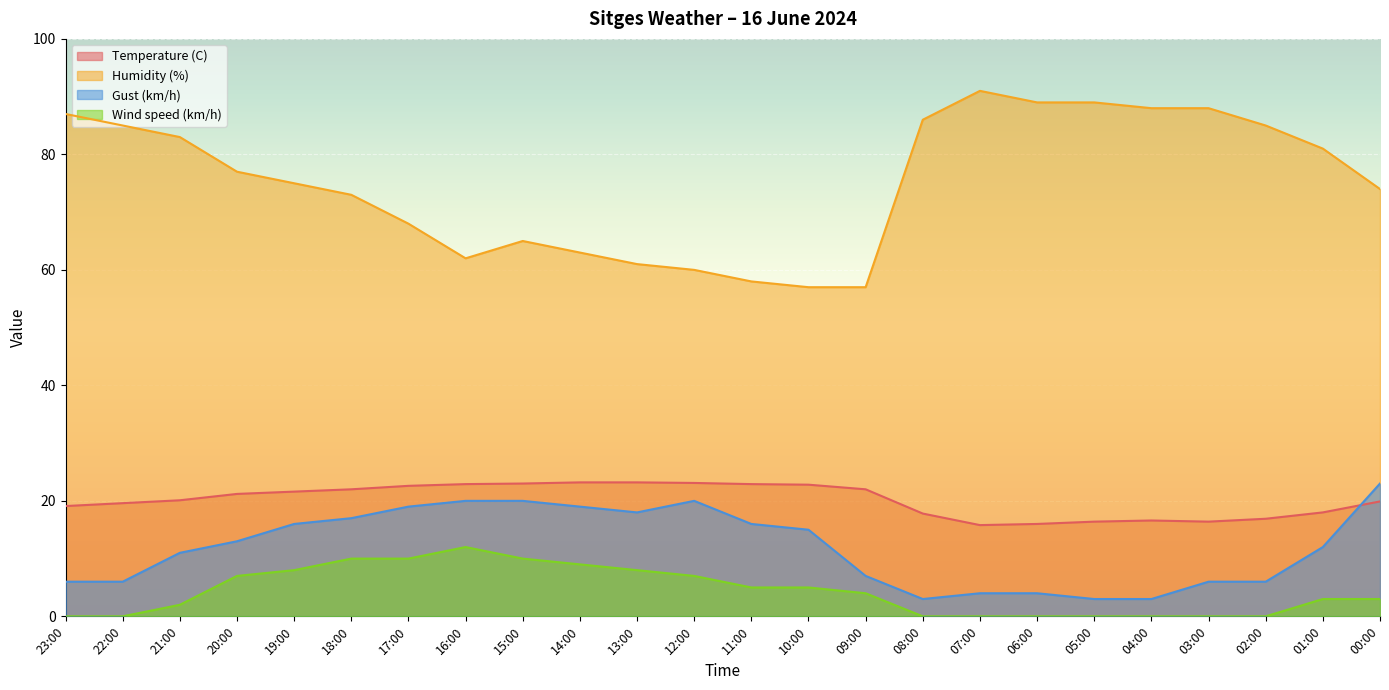

Where is the first local maximum for Humidity (%)?

15:00